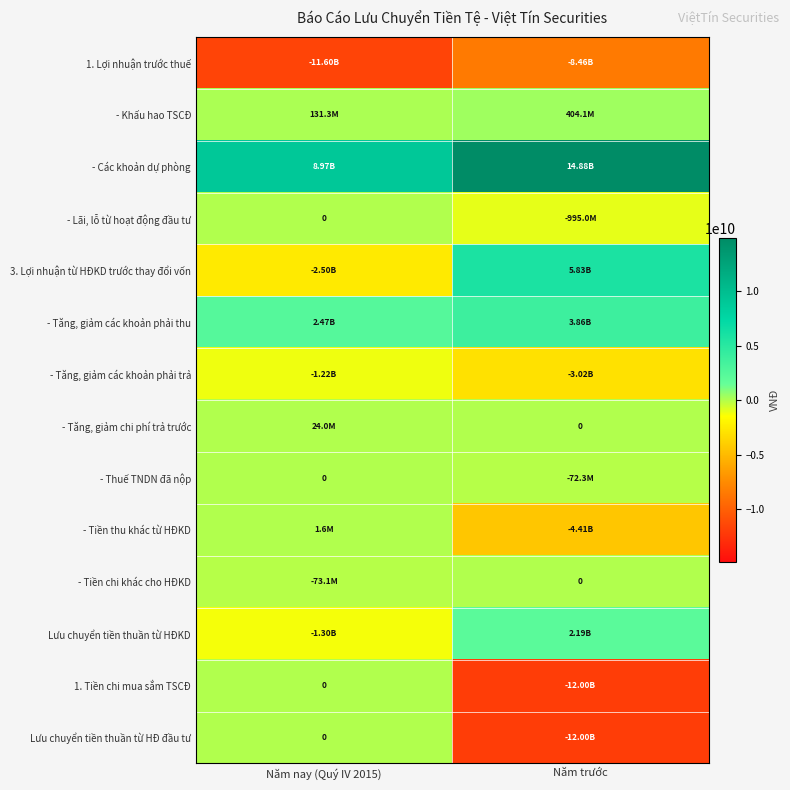

Which series has the largest total across all categories?

- Các khoản dự phòng